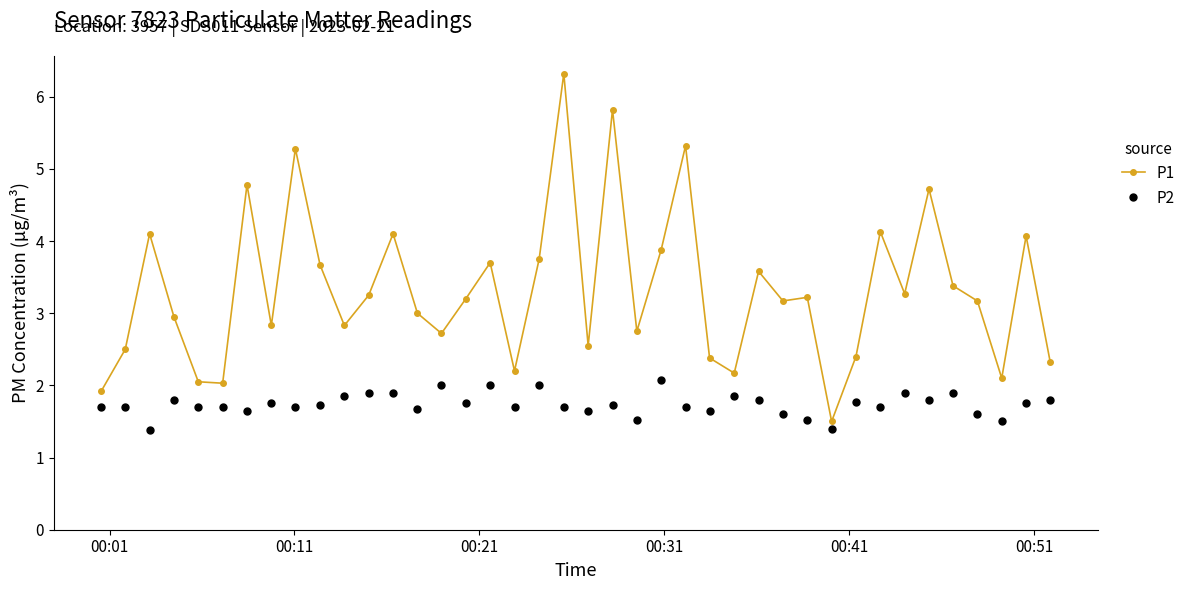

True or false: P2 has more than 1 interior local peaks.

True